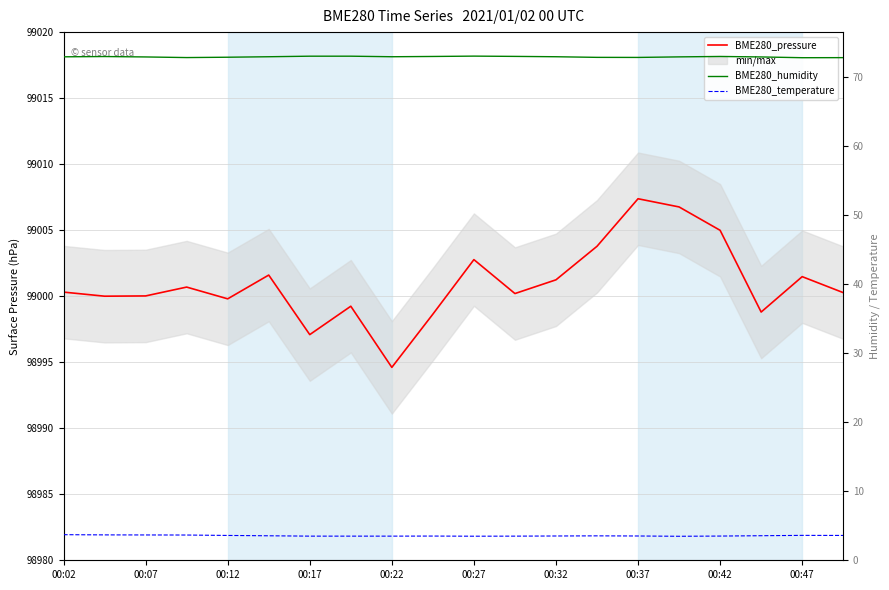

True or false: BME280_pressure and BME280_temperature intersect in this chart.

False